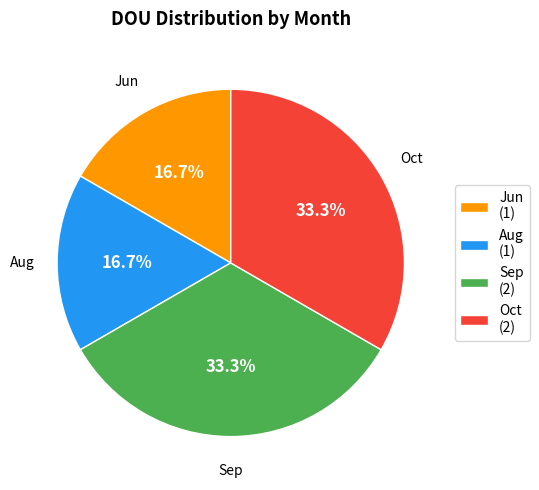

Is there a majority slice in this chart?

No